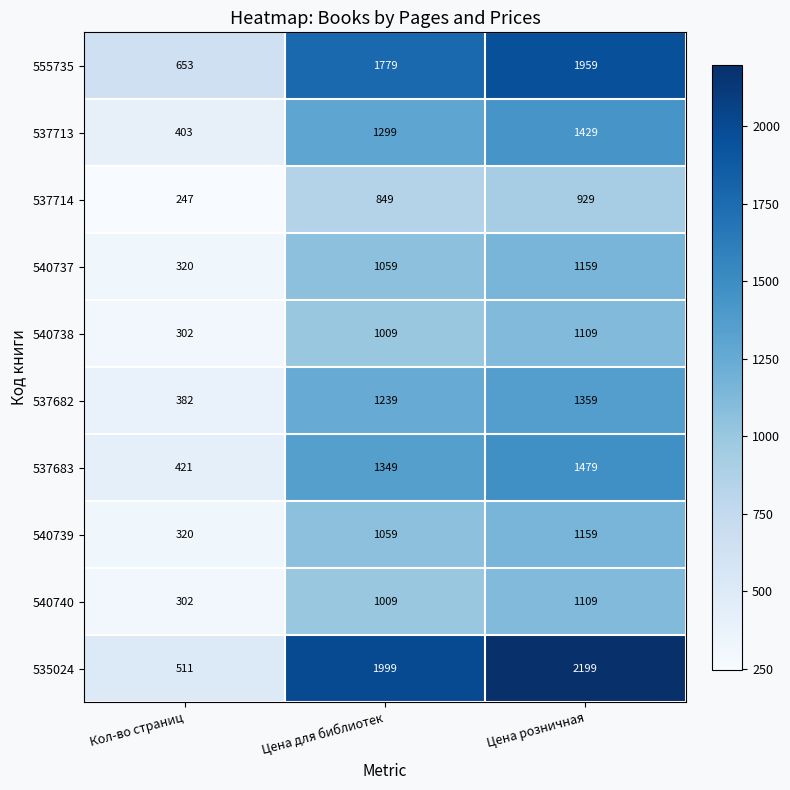

What is the total value across all series at Цена розничная?

13890